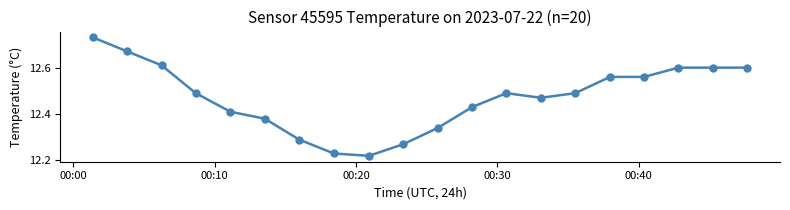

What is the difference between the maximum and minimum values?

0.5